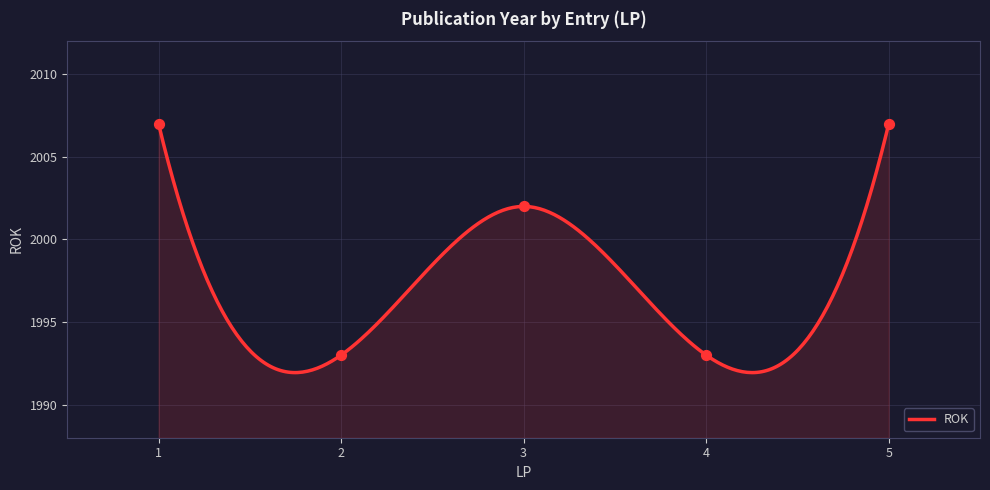

Between 3 and 1, which is larger?

1